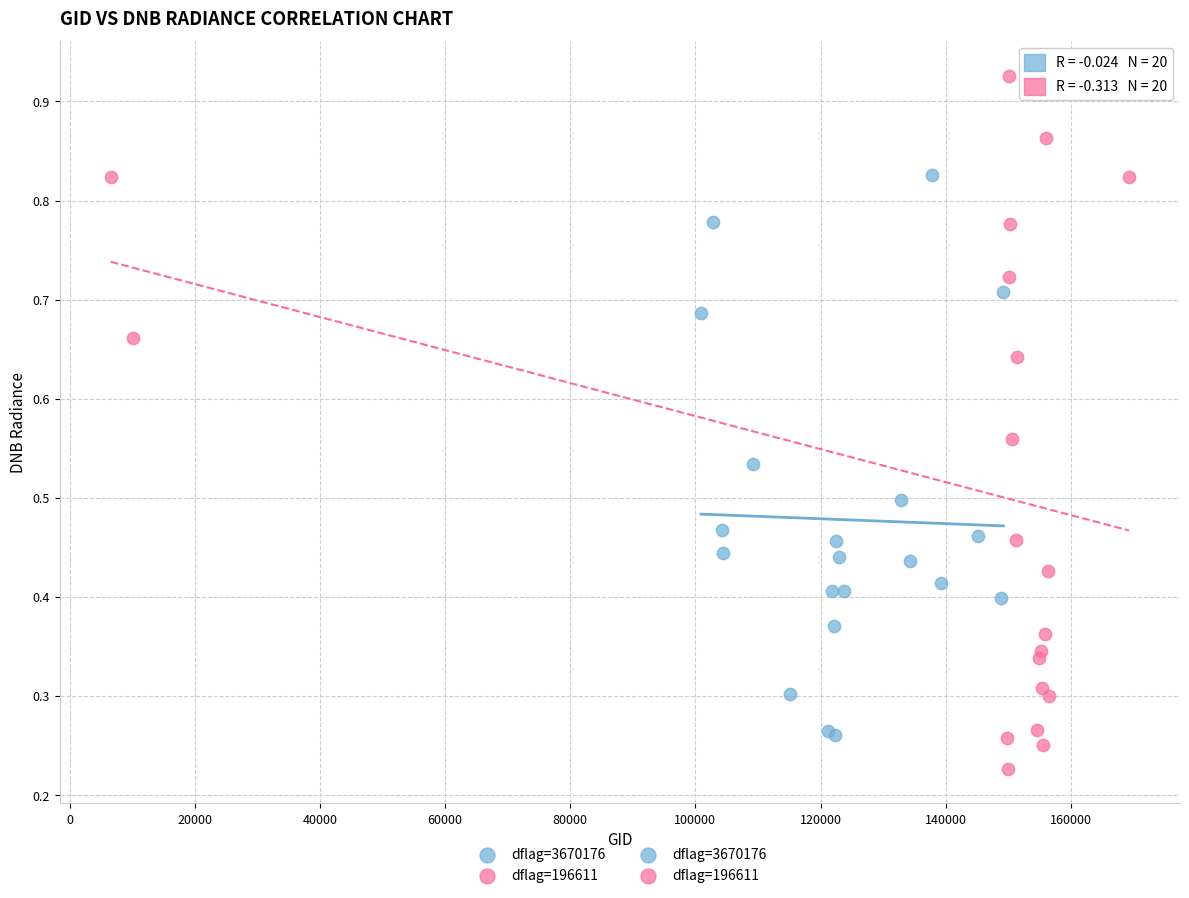

Which series has the widest spread of Y values?

dflag=196611